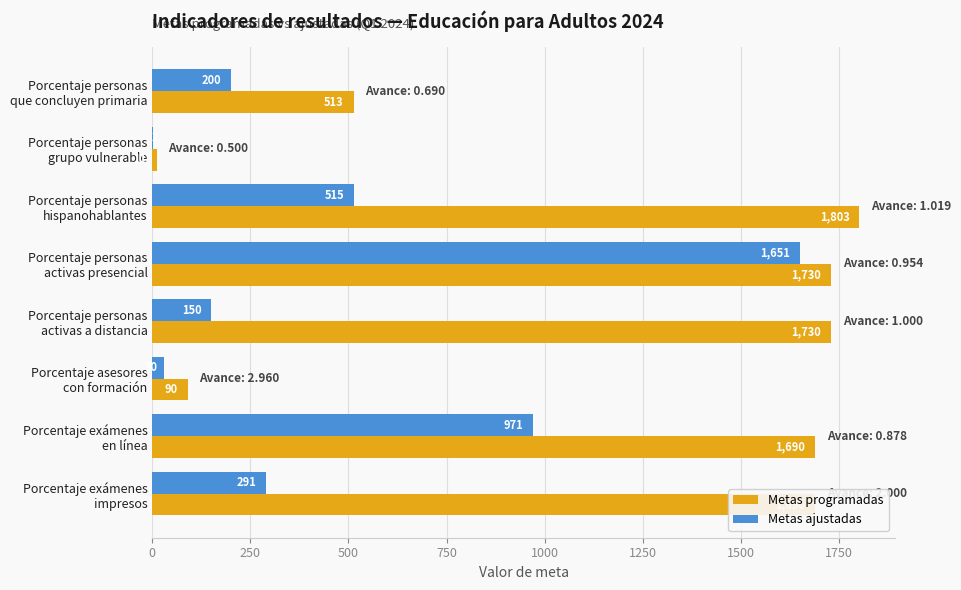

What is the sum of all Metas programadas values?

9257